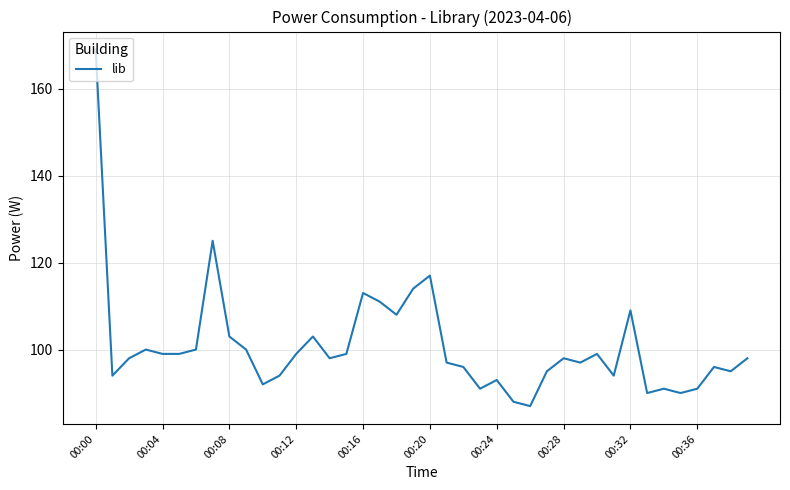

What is the smallest value displayed?

87